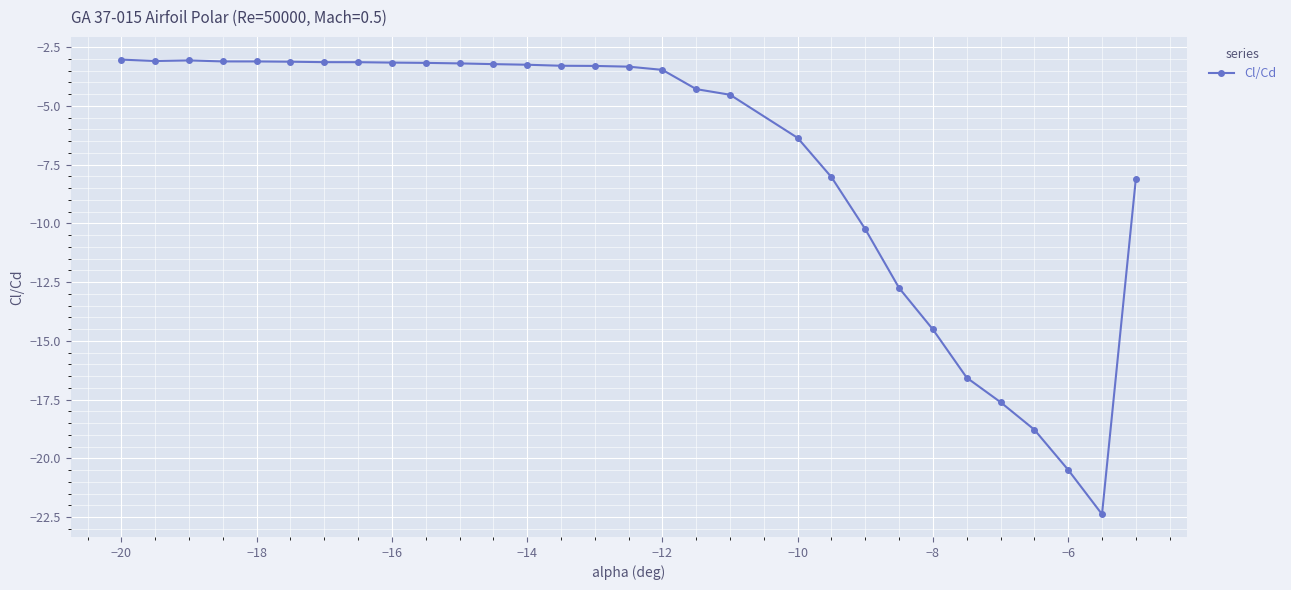

True or false: there are more than 0 points higher than both neighbors.

True